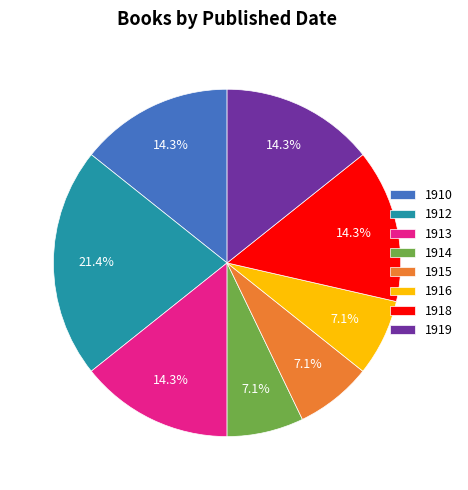

Between 1912 and 1914, which is larger?

1912